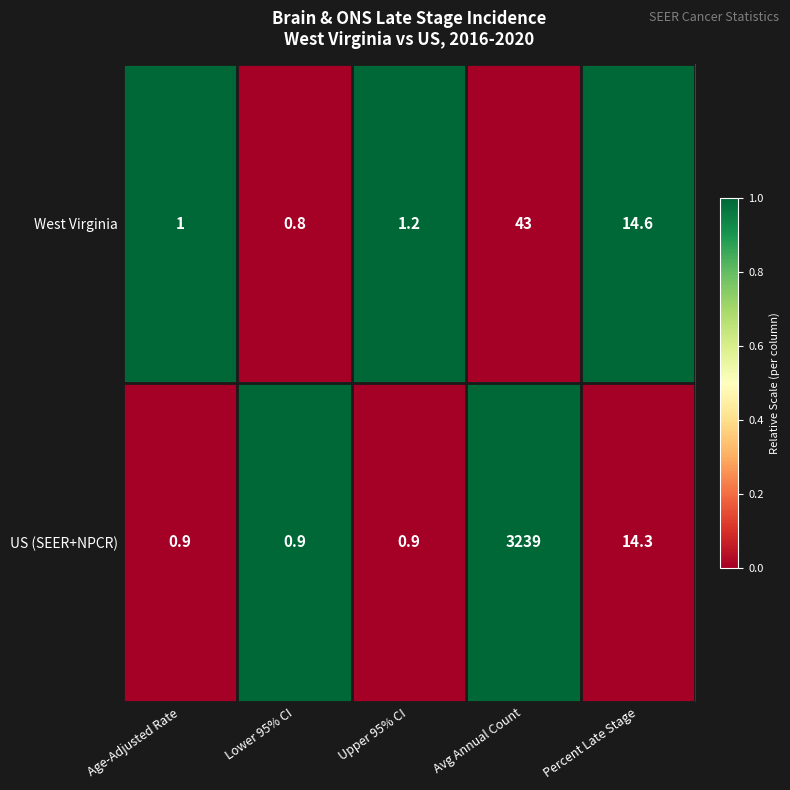

Which series has the largest total across all categories?

US (SEER+NPCR)